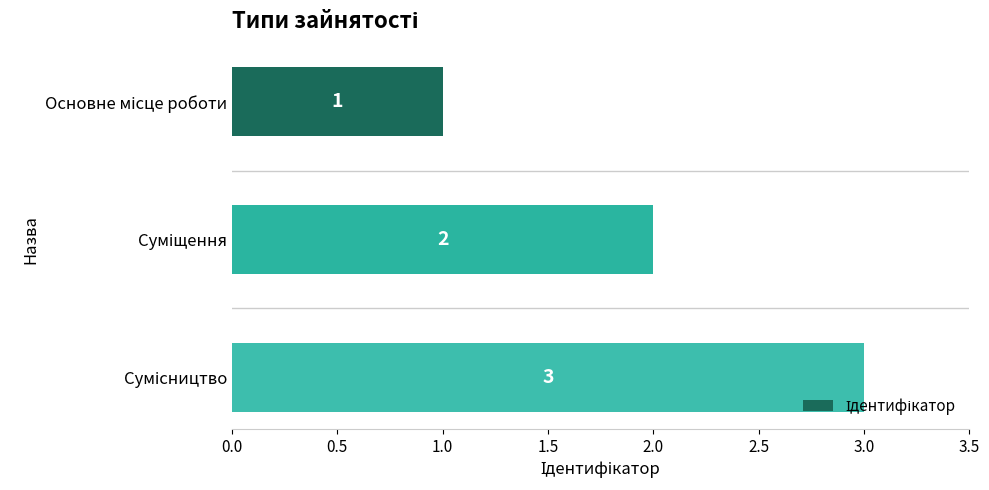

What is the difference between the second highest and minimum values?

1